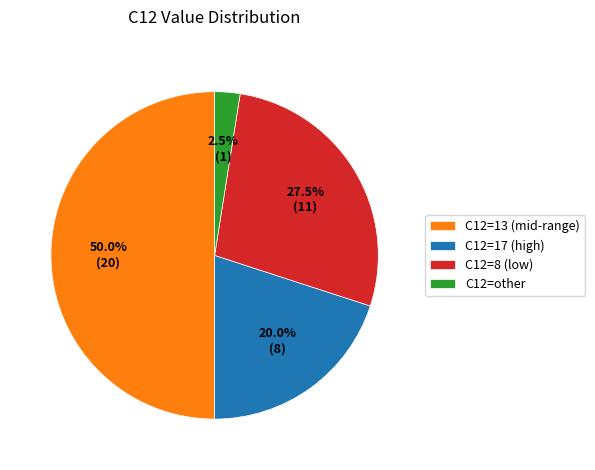

Approximately how many times larger is the value at C12=17 (high) compared to C12=13 (mid-range)?

0.4